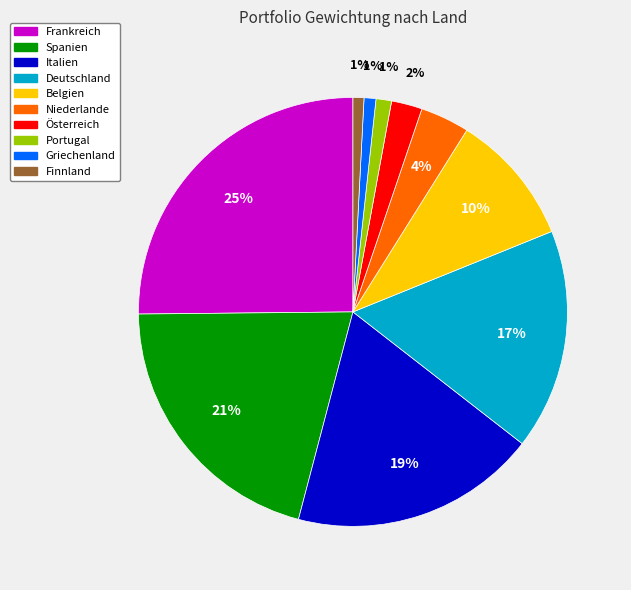

Is there a majority slice in this chart?

No